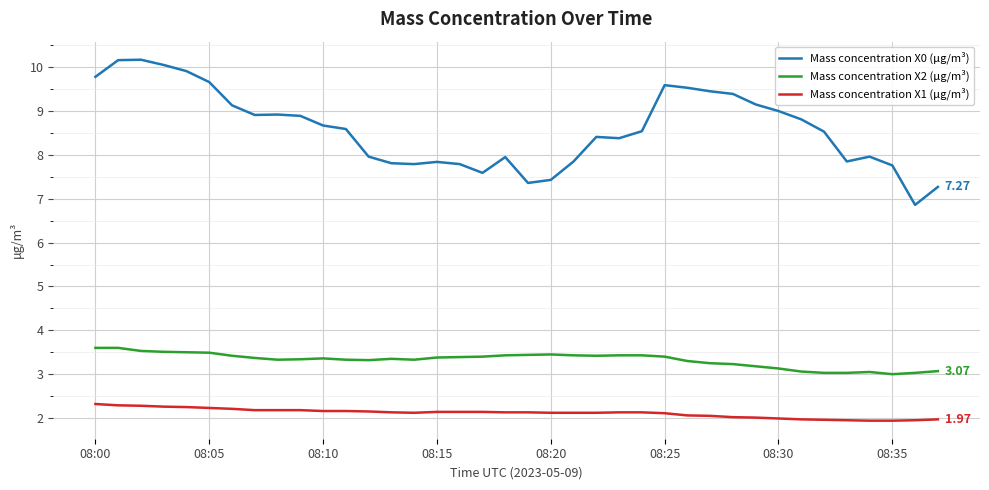

Which series has the widest spread of values?

Mass concentration X0 (μg/m³)